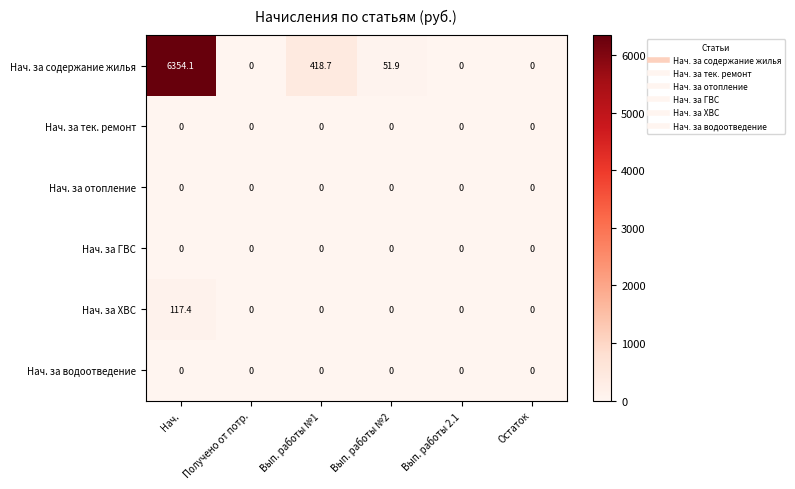

Which series has the largest total across all categories?

Нач. за содержание жилья